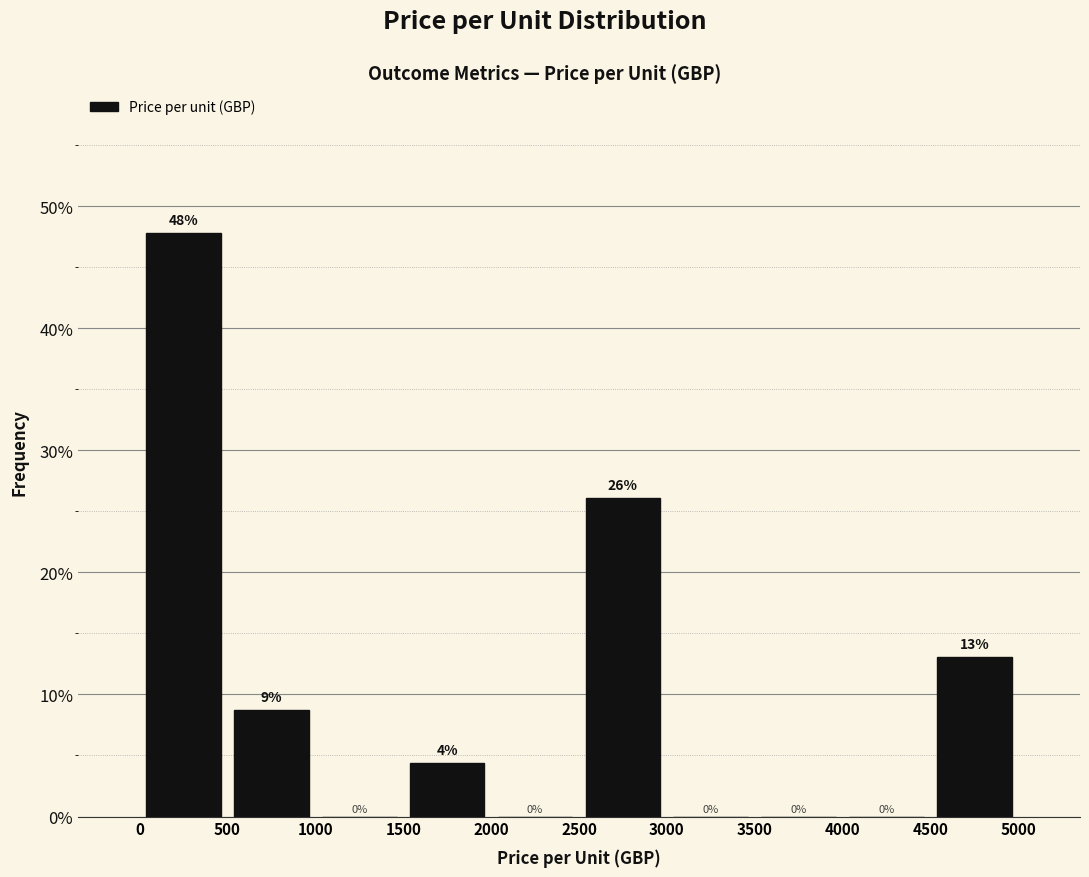

Which range on the x-axis has the tallest bar?

0 to 500